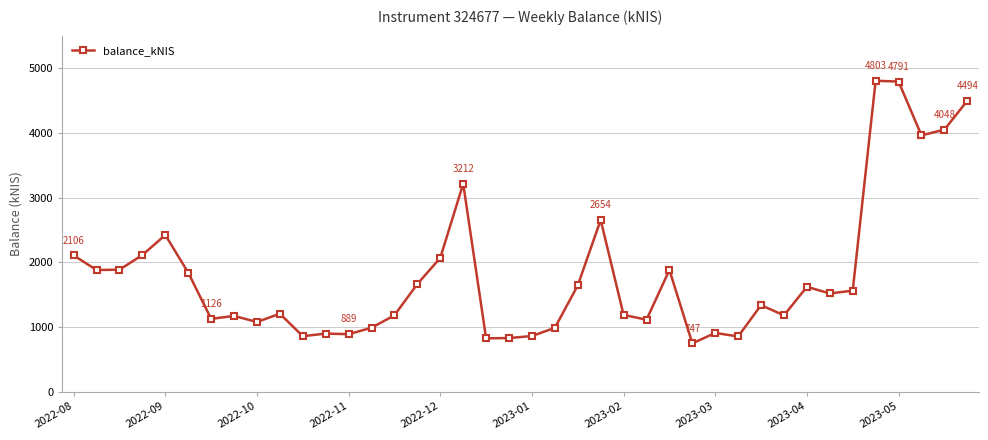

What is the greatest value displayed?

4802.9